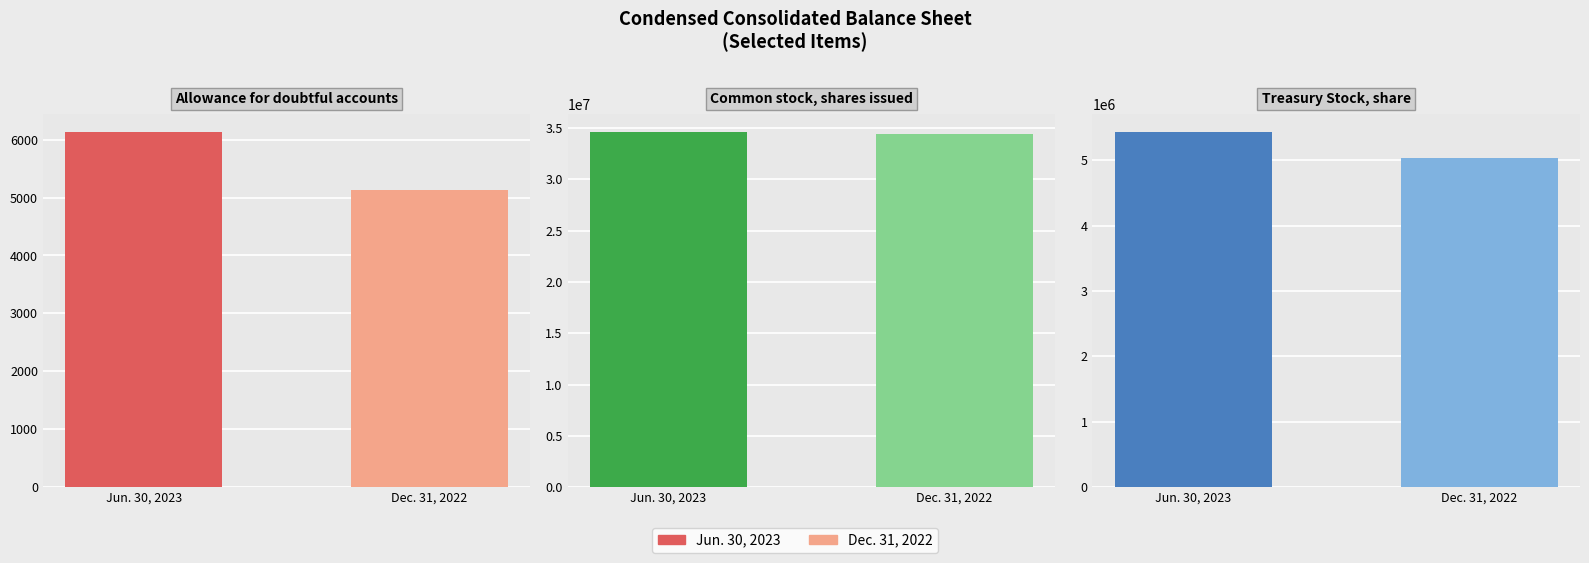

Which category has the highest value in the Dec. 31, 2022 series?

Common stock, shares issued